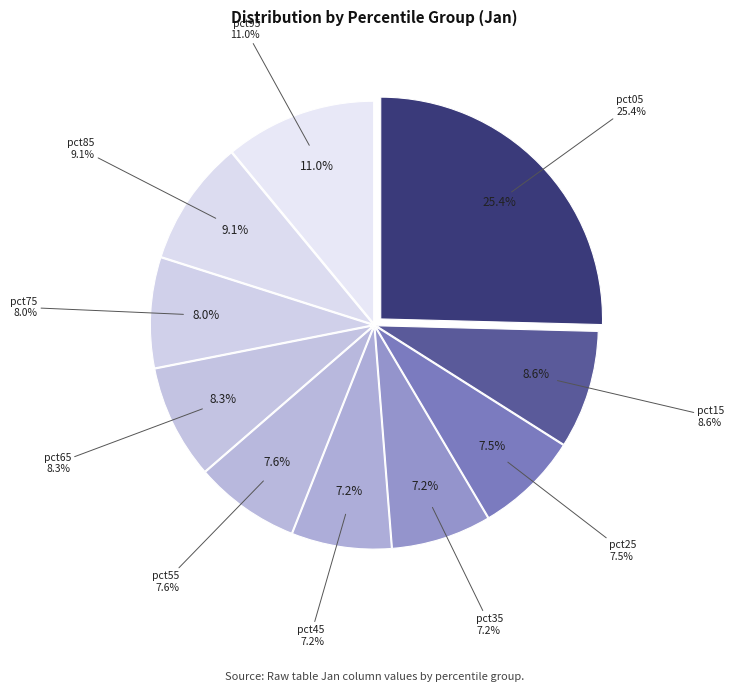

True or false: pct55 accounts for 8% of the total.

True